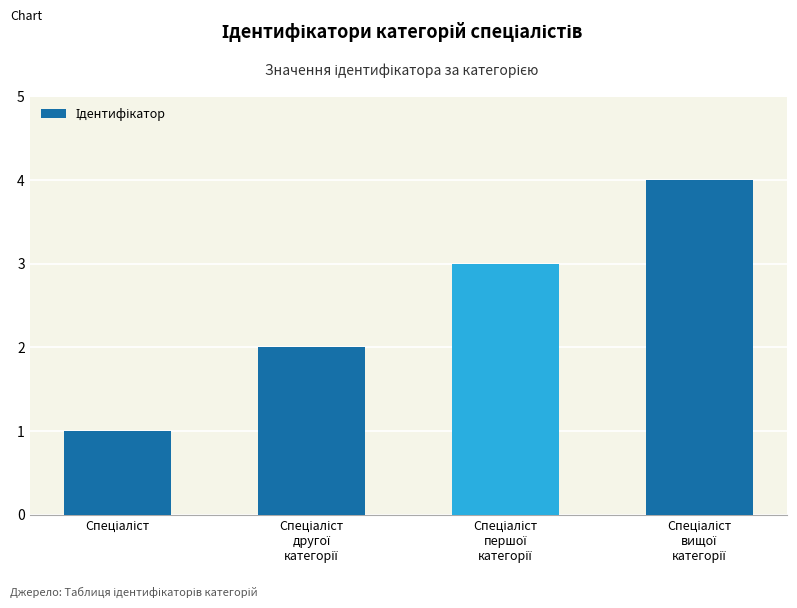

What is the value of the 2nd bar from the left?

2